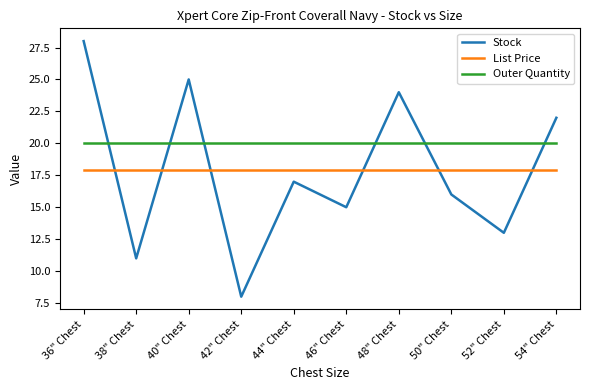

Which series changed the most between 38" Chest and 48" Chest?

Stock